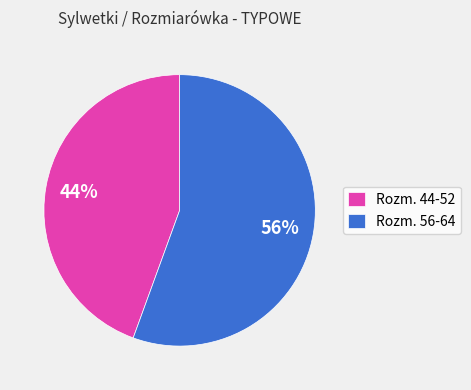

Which has a higher value, Rozm. 44-52 or Rozm. 56-64?

Rozm. 56-64